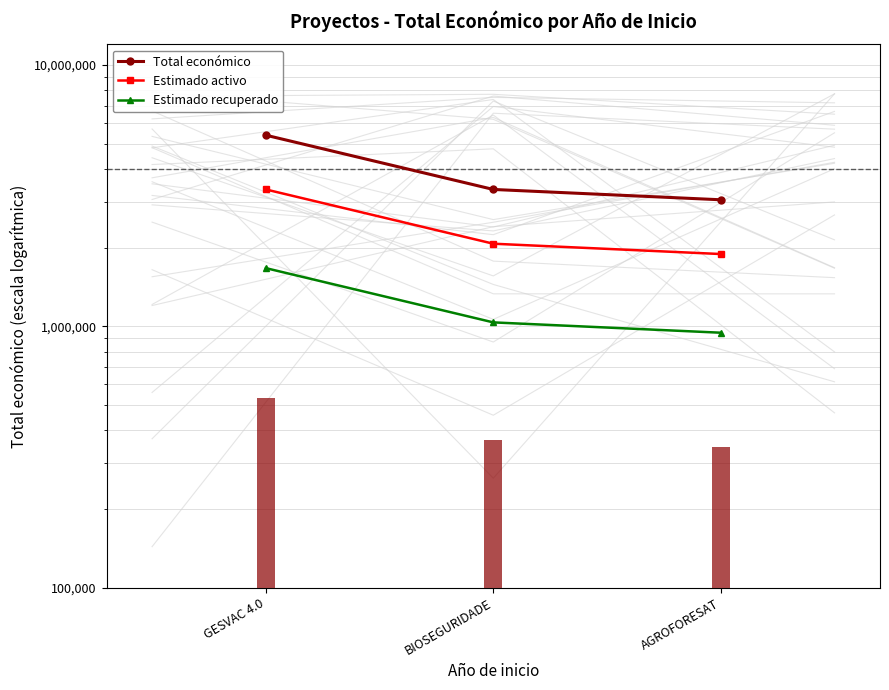

The Estimado recuperado series shows 482865.5 at BIOSEGURIDADE. True or false?

False